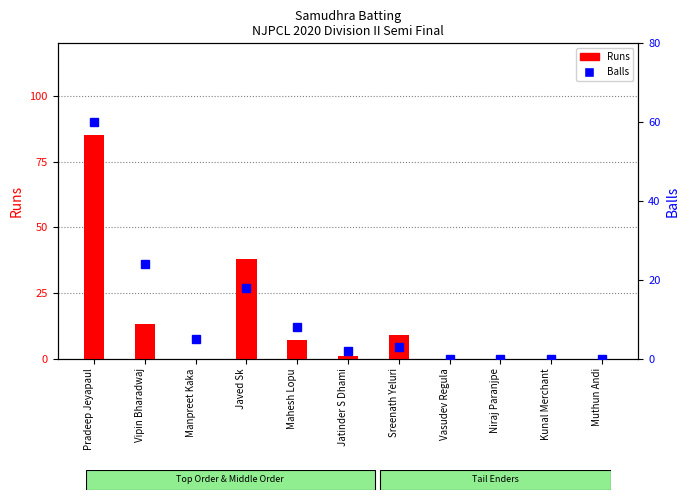

Between Manpreet Kaka and Kunal Merchant, which series saw the biggest shift?

Balls